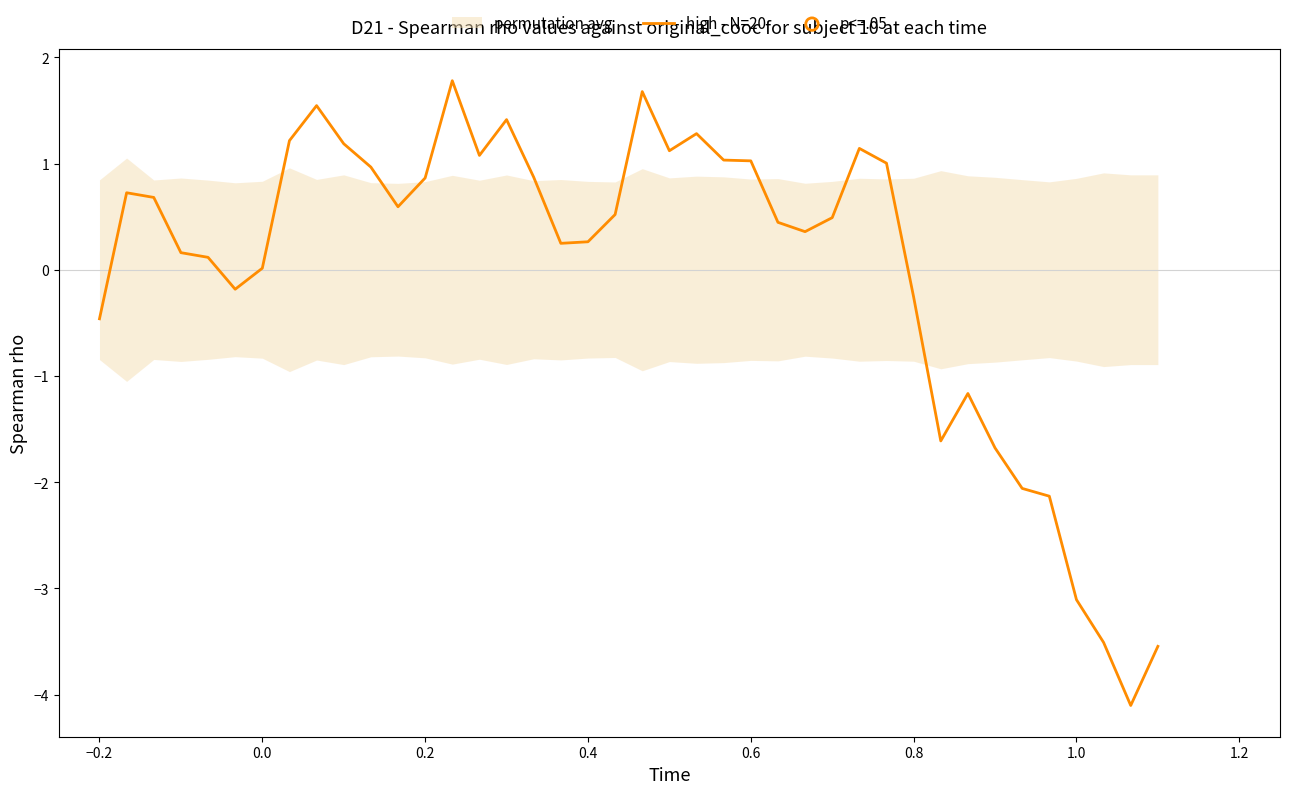

What is the highest value of the high - N=20 series?

1.8